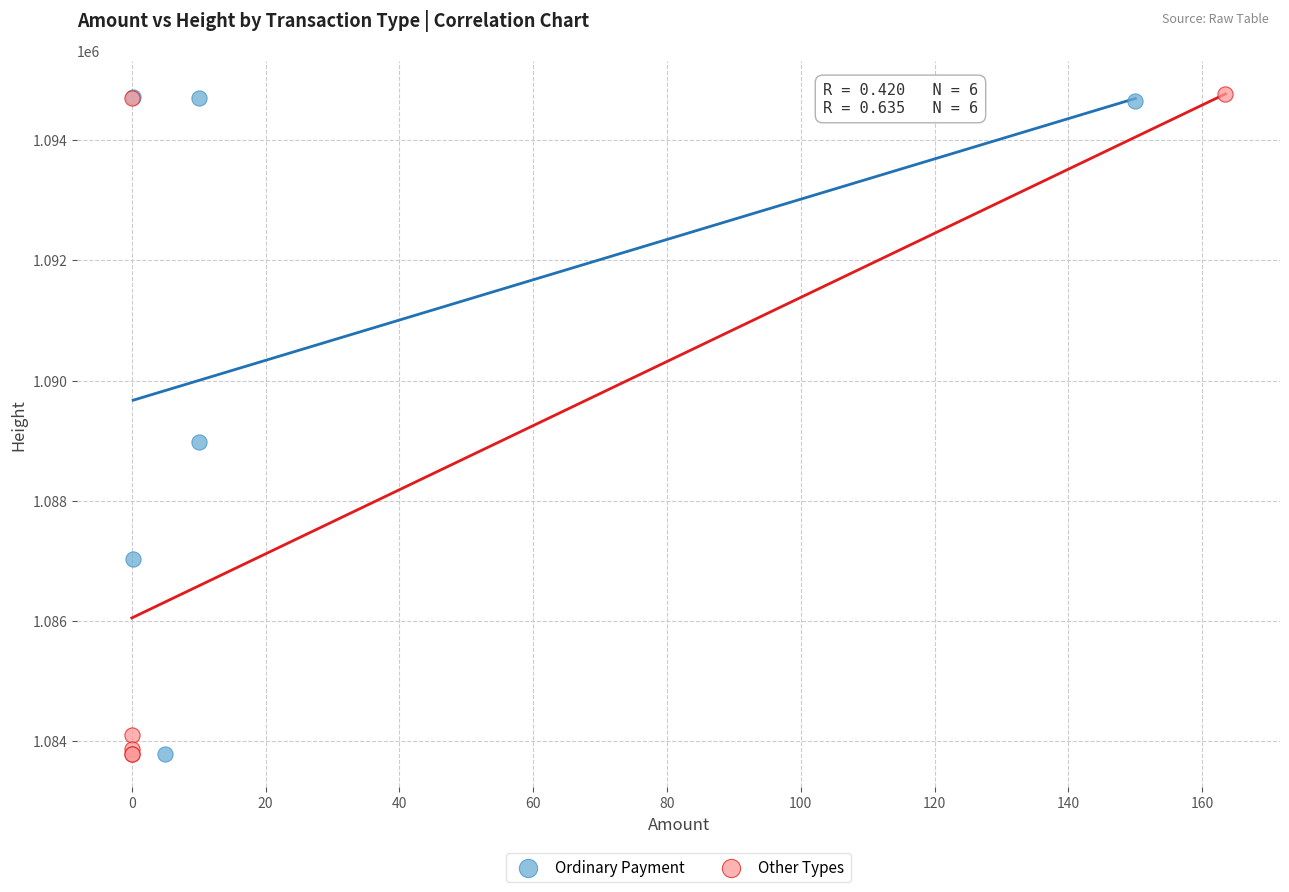

Which series has the largest Y range (max minus min)?

Other Types